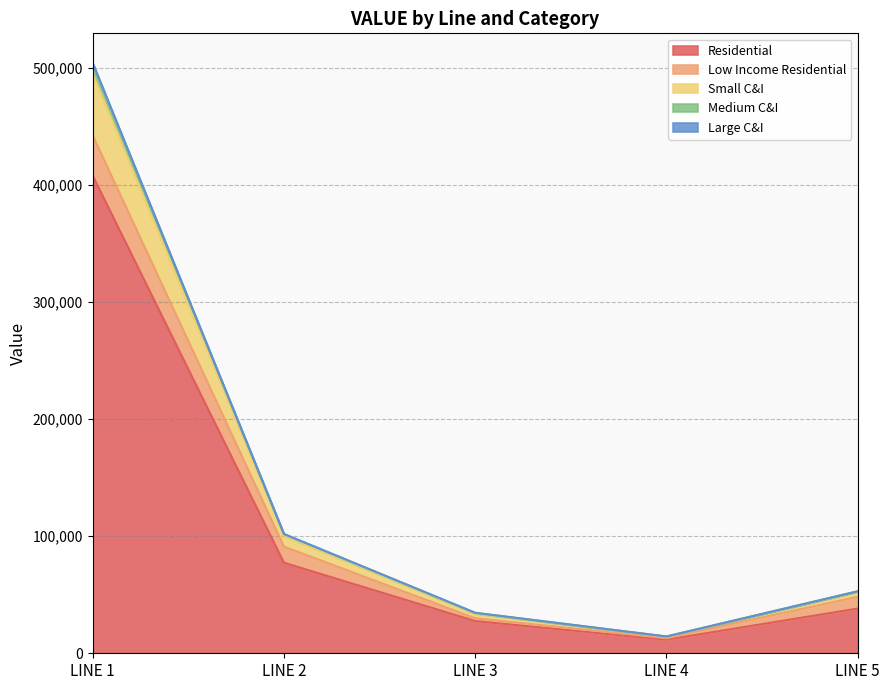

Which has a higher value, LINE 5 or LINE 4?

LINE 5